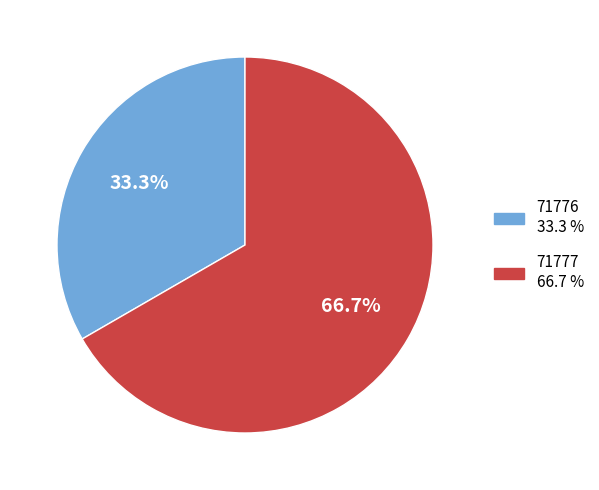

Is 71777 the majority of the pie?

Yes